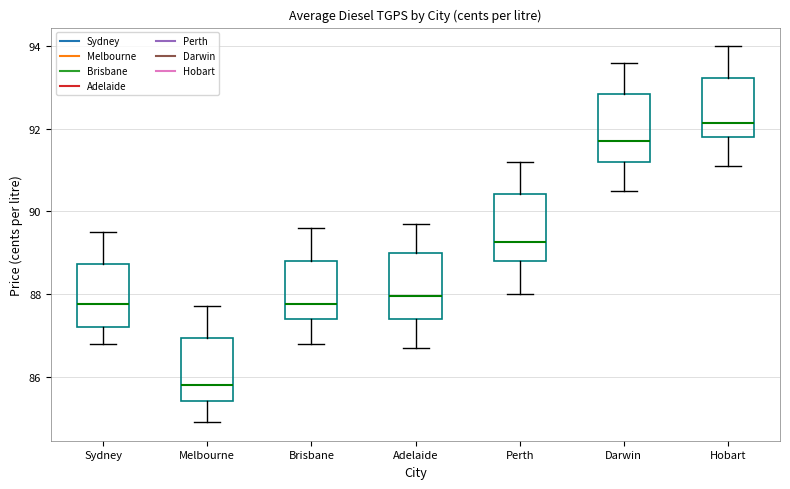

Where does the median line of the box for Adelaide sit on the y-axis? The values are not printed on the chart, so give them approximately, as read against the axis.

88.0